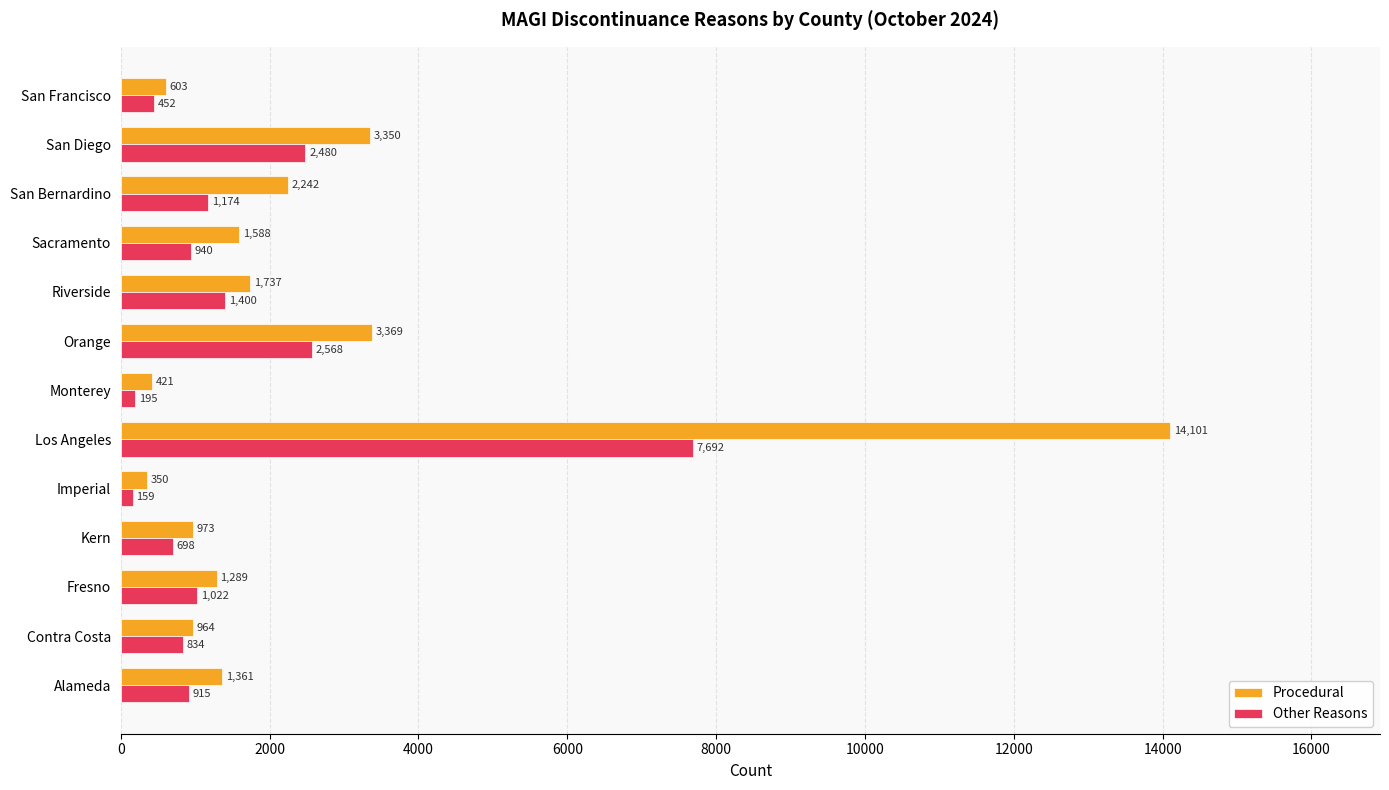

What is the spread (max minus min) of values at Contra Costa?

130